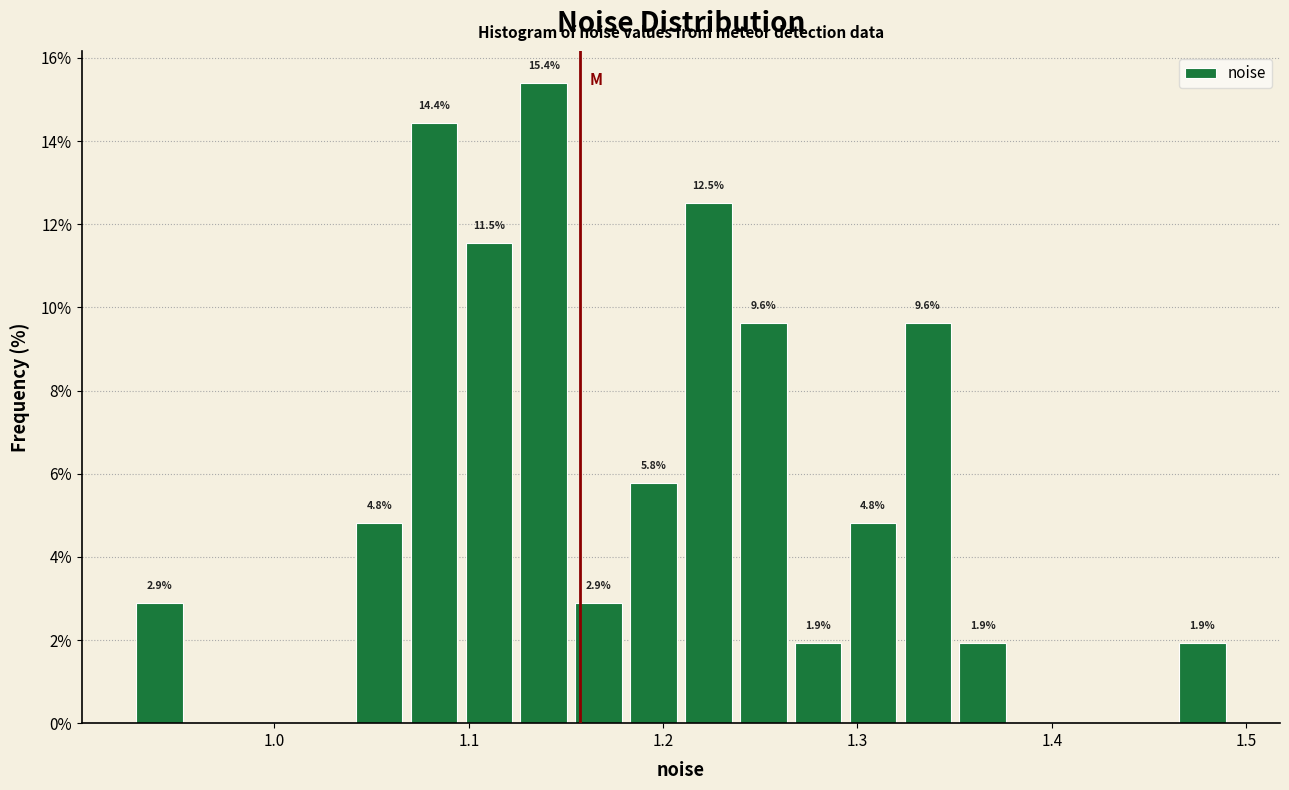

Around what value on the x-axis is the tallest bar? Give the approximate position of its centre, as read against the axis.

1.14